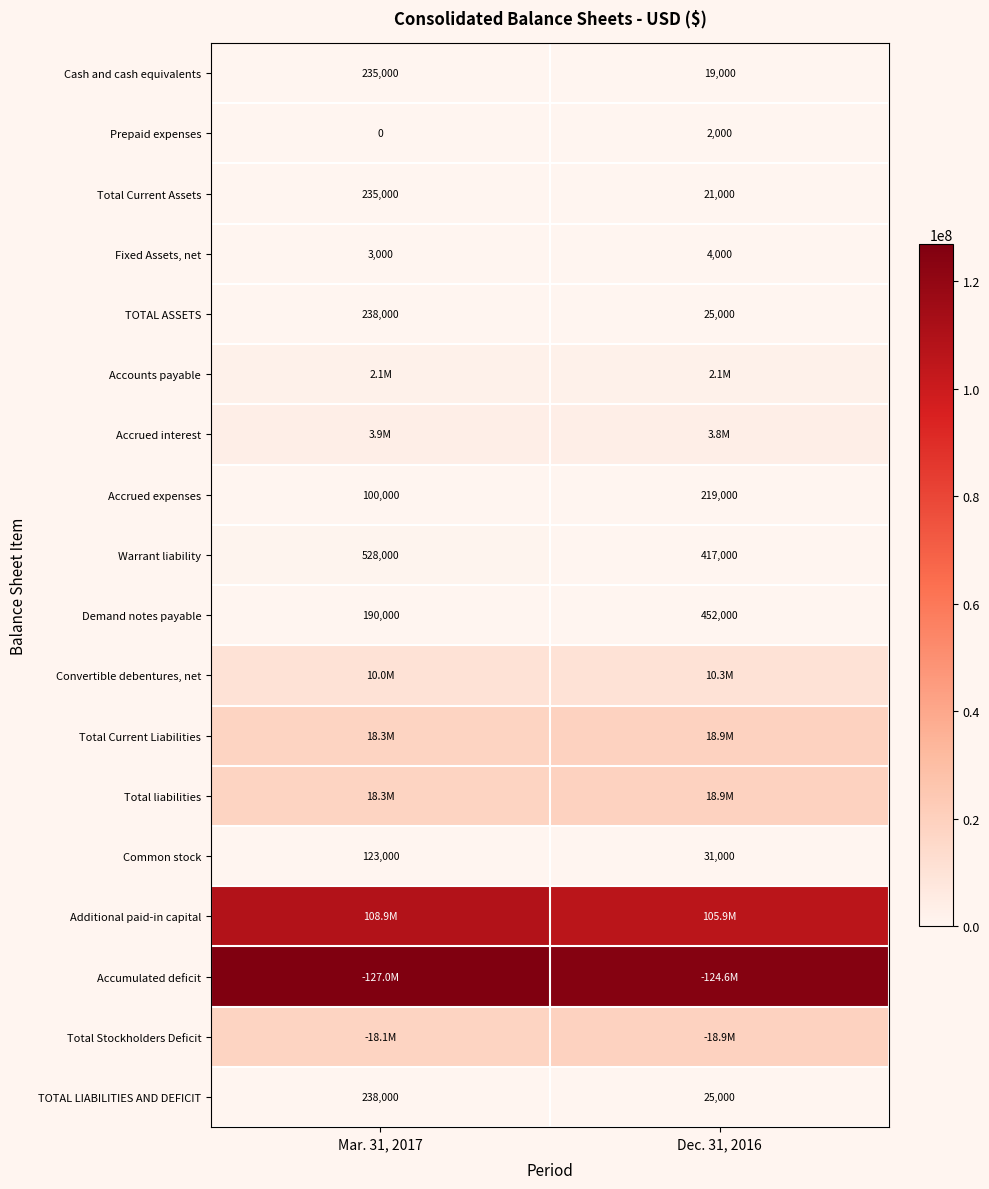

True or false: Warrant liability has a value of 99906 at Dec. 31, 2016.

False